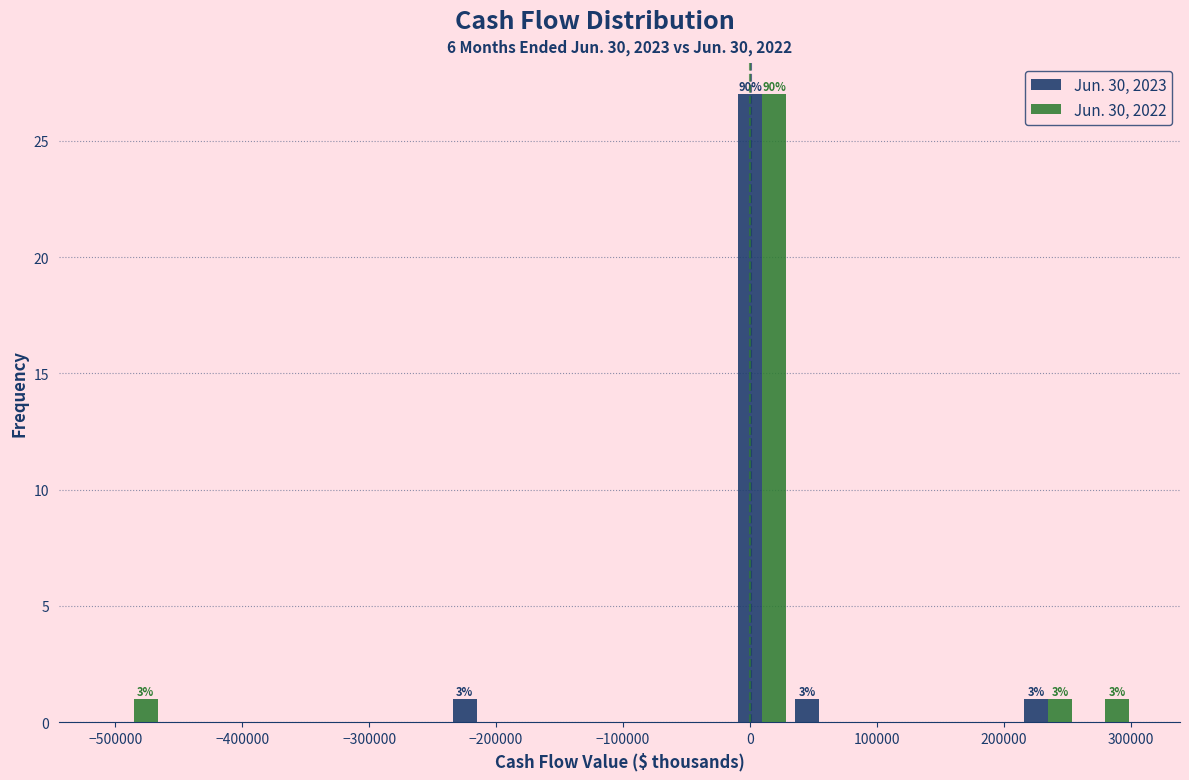

In the Jun. 30, 2023 series, which range on the x-axis has the tallest bar?

-10000 to 30000